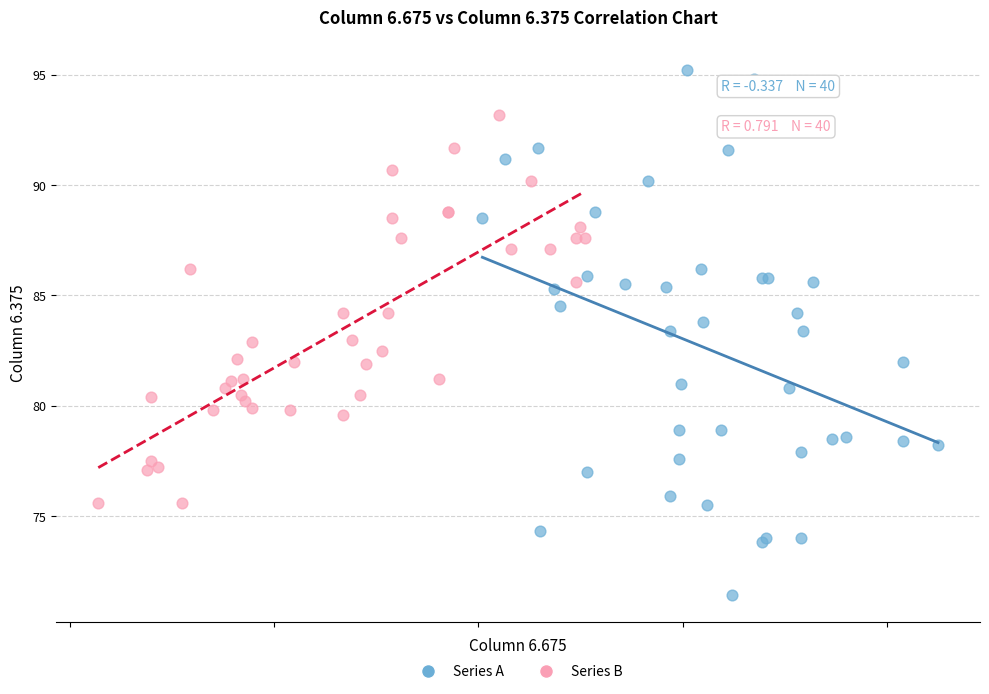

Which series contains the highest Y value?

Series A